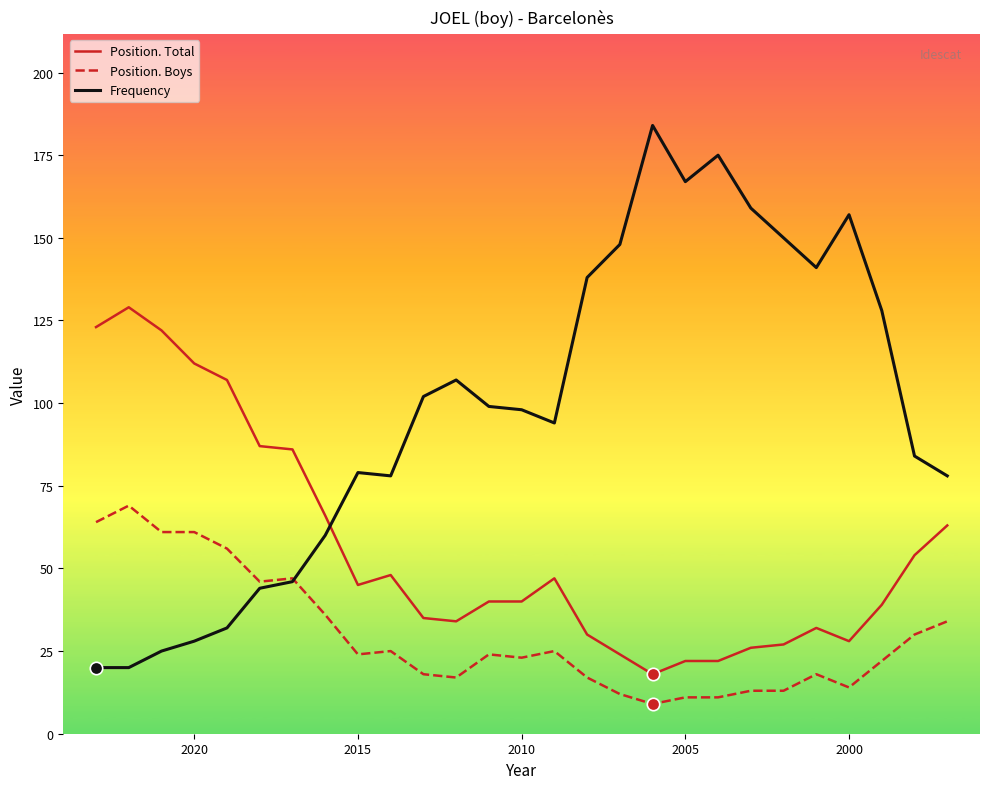

Which series contains the lowest Y value?

Position. Boys